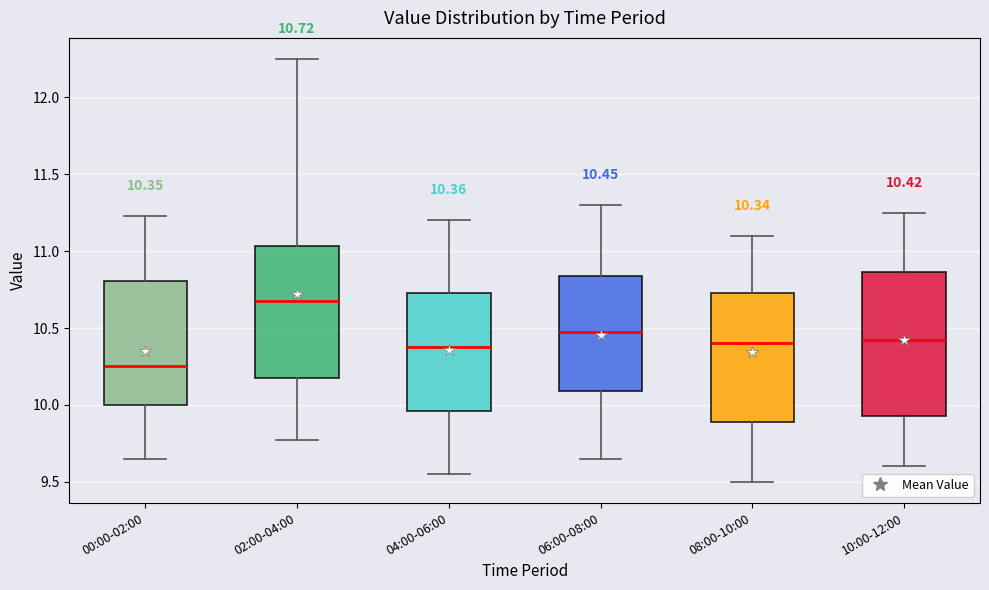

Which box's median line is the highest?

02:00-04:00